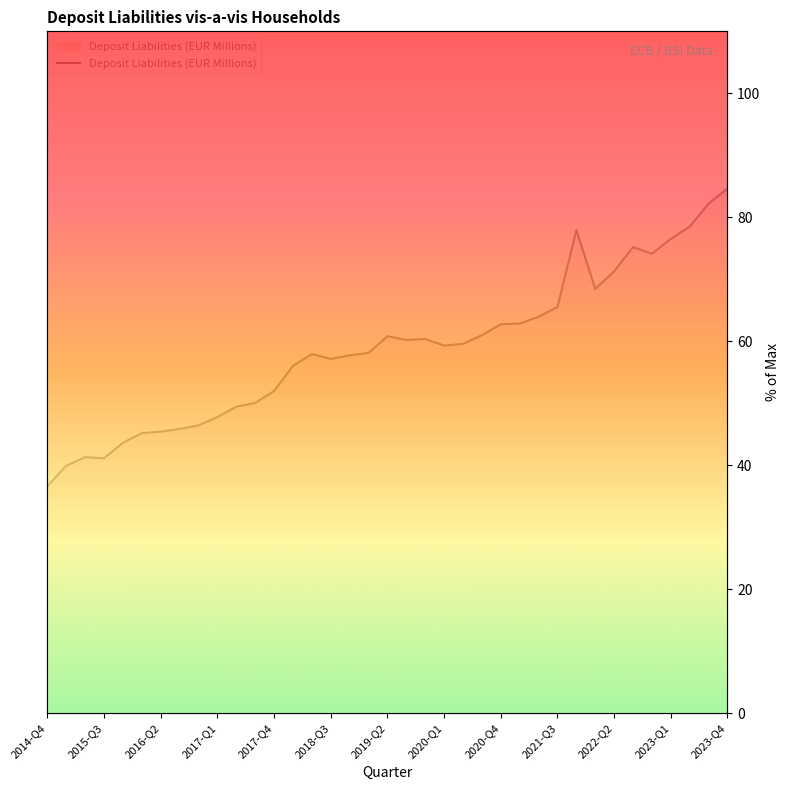

Where is the first local minimum?

2015-Q3